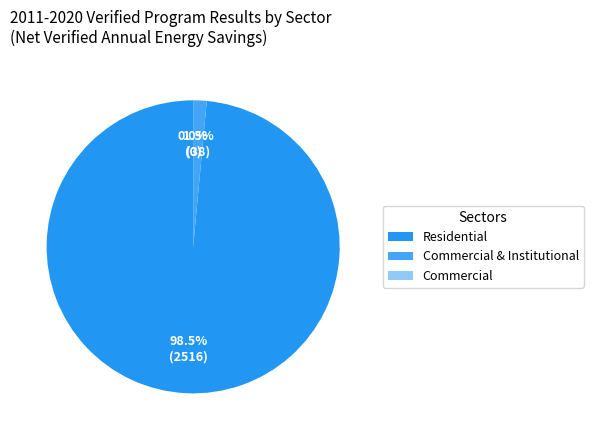

Do Commercial & Institutional and Residential together represent more than half of the pie?

Yes